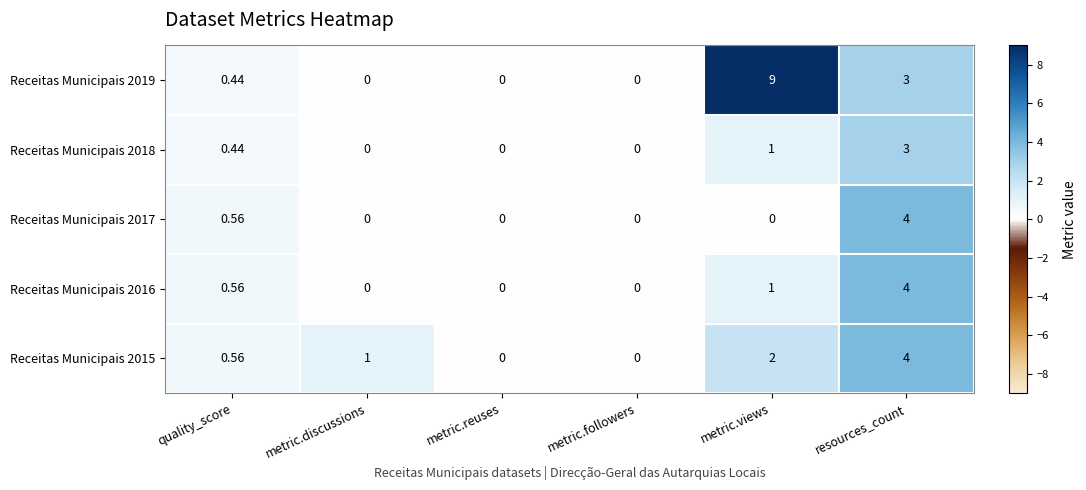

At how many categories does at least one series exceed 8?

1